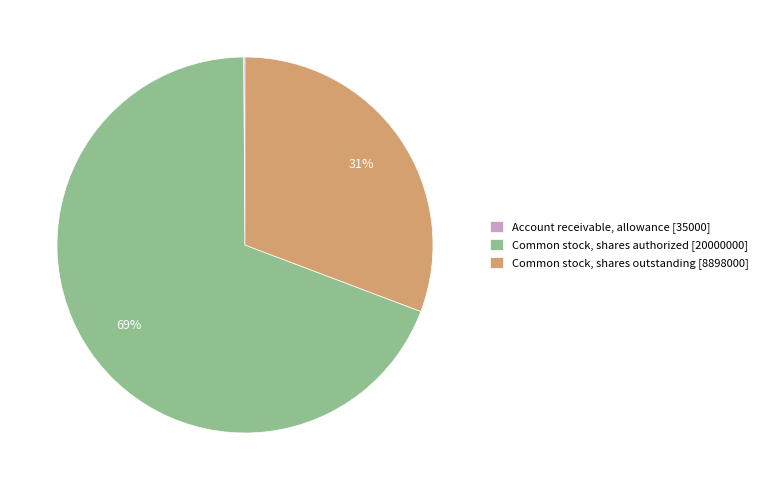

To the nearest percent, what is the average slice percentage?

33%